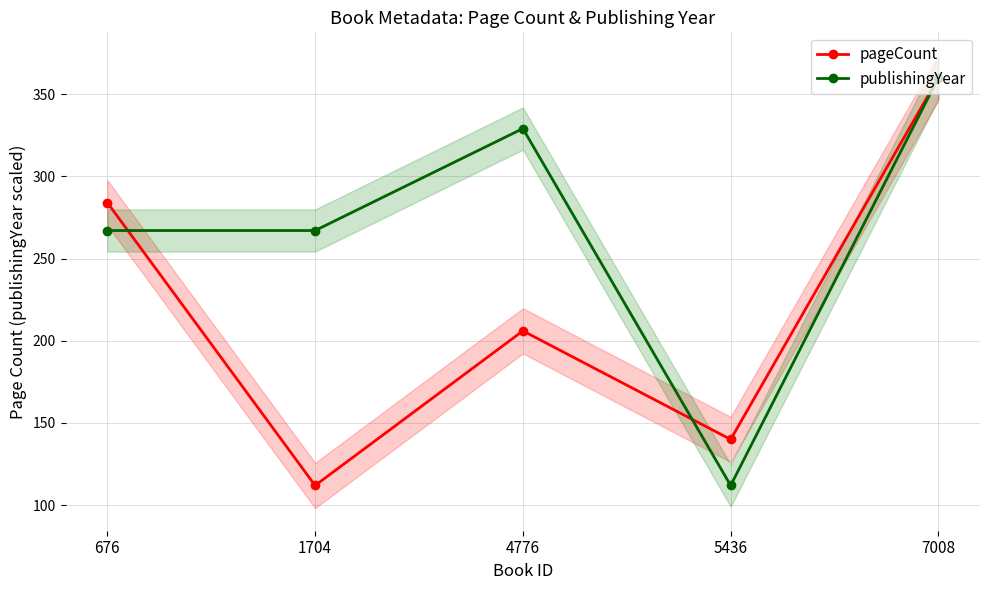

At which label does publishingYear first exceed 267?

4776